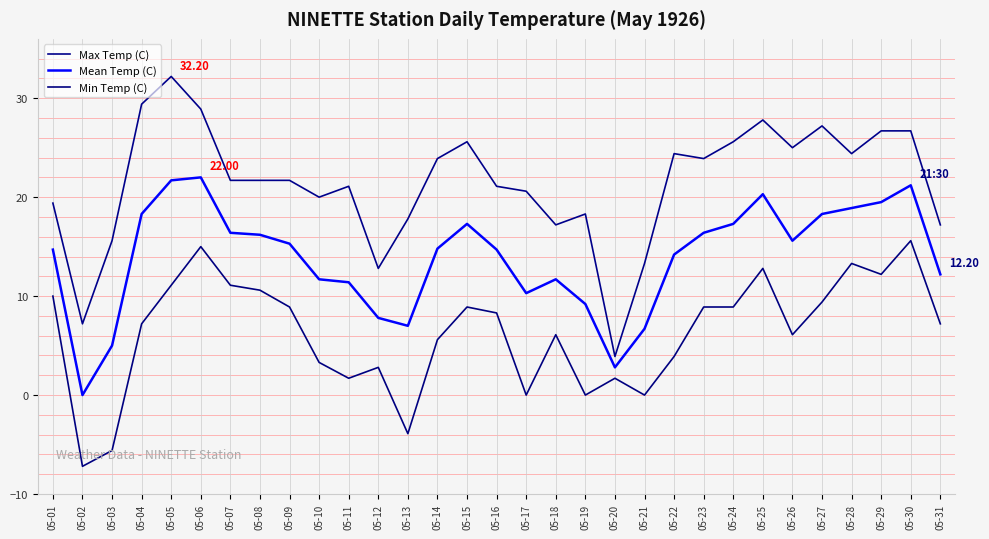

At which label is Min Temp (C) closest to 4?

05-22